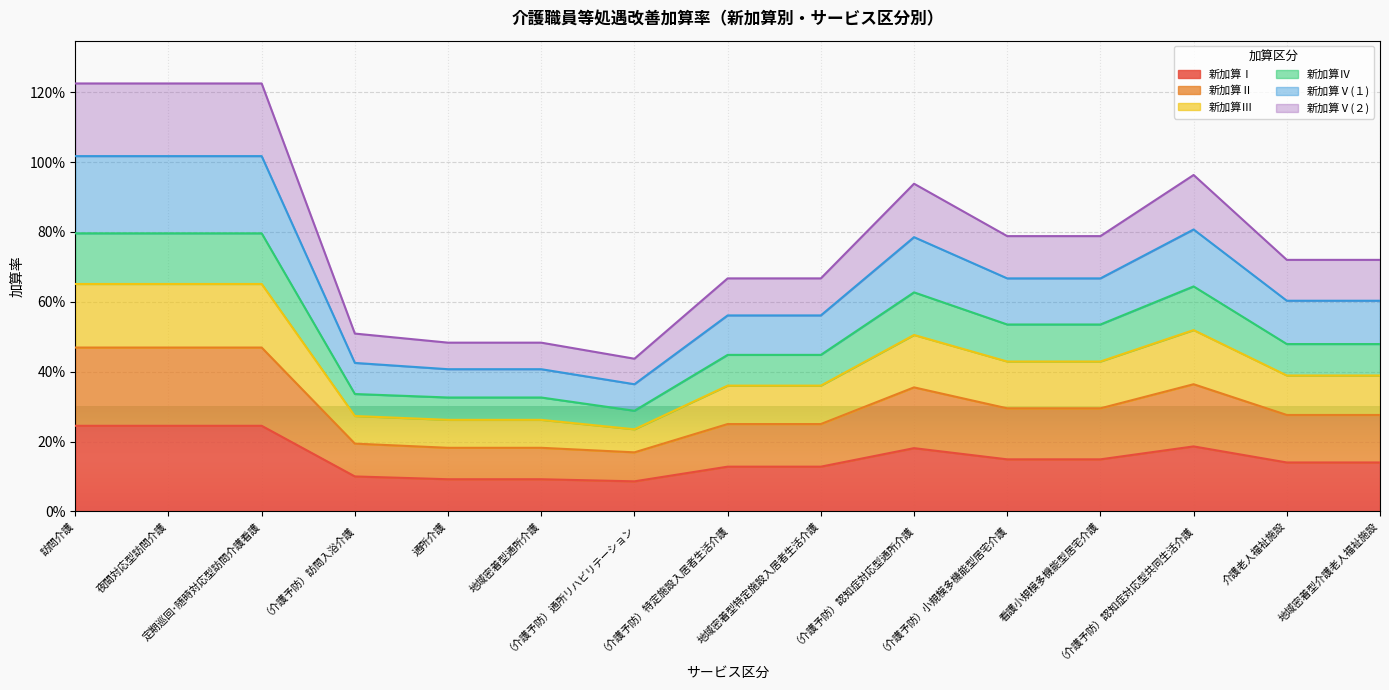

At which category does 新加算Ⅴ(１) reach its first local peak?

（介護予防）認知症対応型通所介護